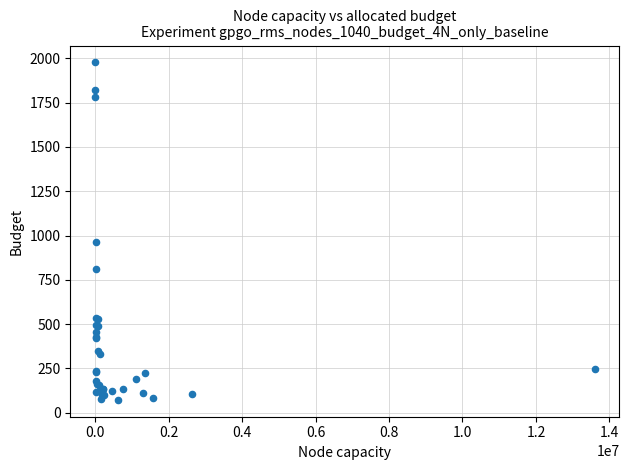

What Y value in the scatter plot is closest to 1025?

963